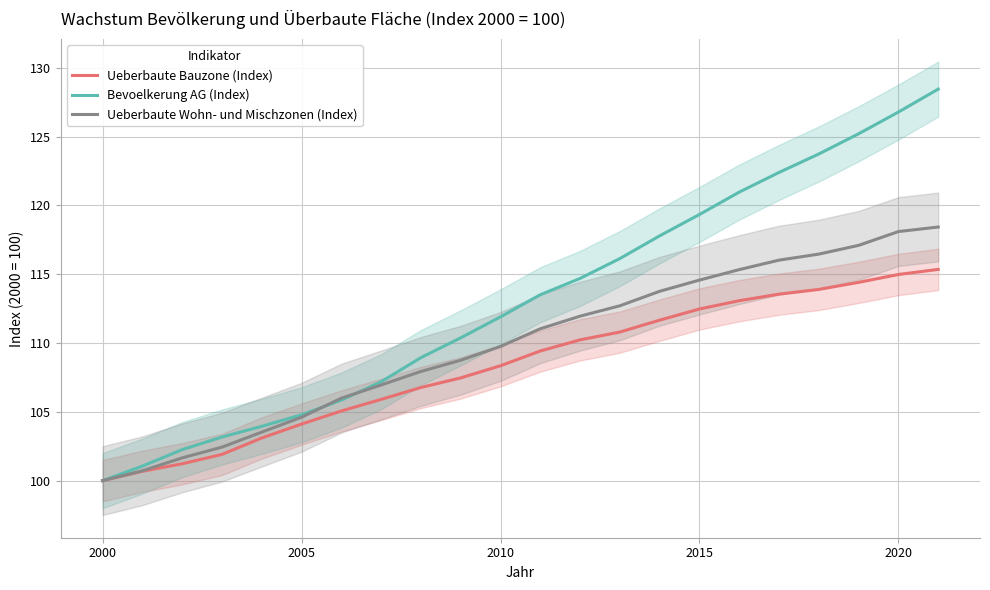

Which series has the largest range (max minus min)?

Bevoelkerung AG (Index)